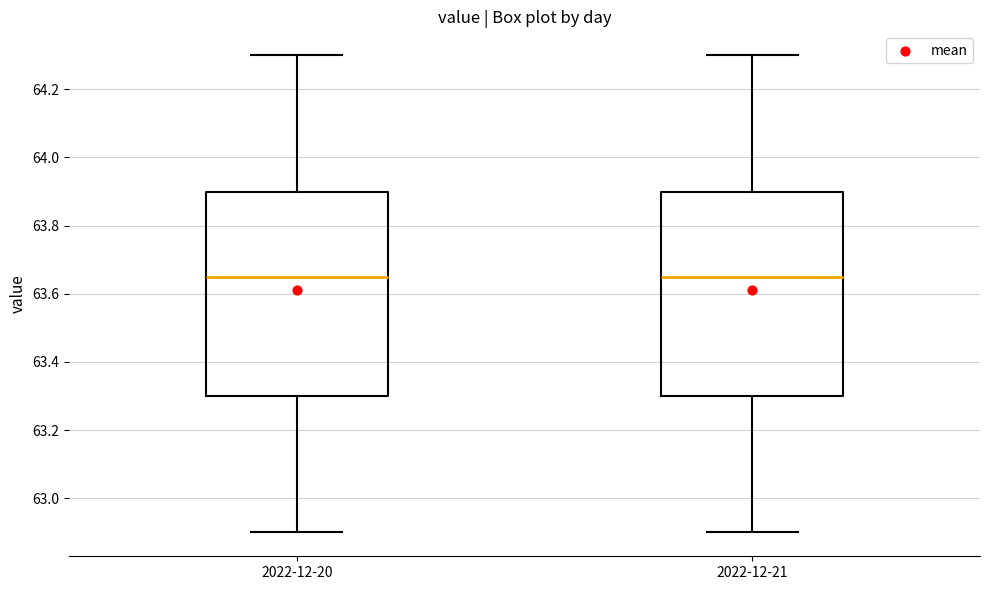

Reading left to right, transcribe this box plot: for each box, give where its median line is, the range the box spans, and where its two whiskers end, as read against the y-axis. The values are not printed on the chart, so give them approximately, as read against the axis.

2022-12-20: median 63.66, box 63.30 to 63.90, whiskers 62.90 to 64.30
2022-12-21: median 63.66, box 63.30 to 63.90, whiskers 62.90 to 64.30